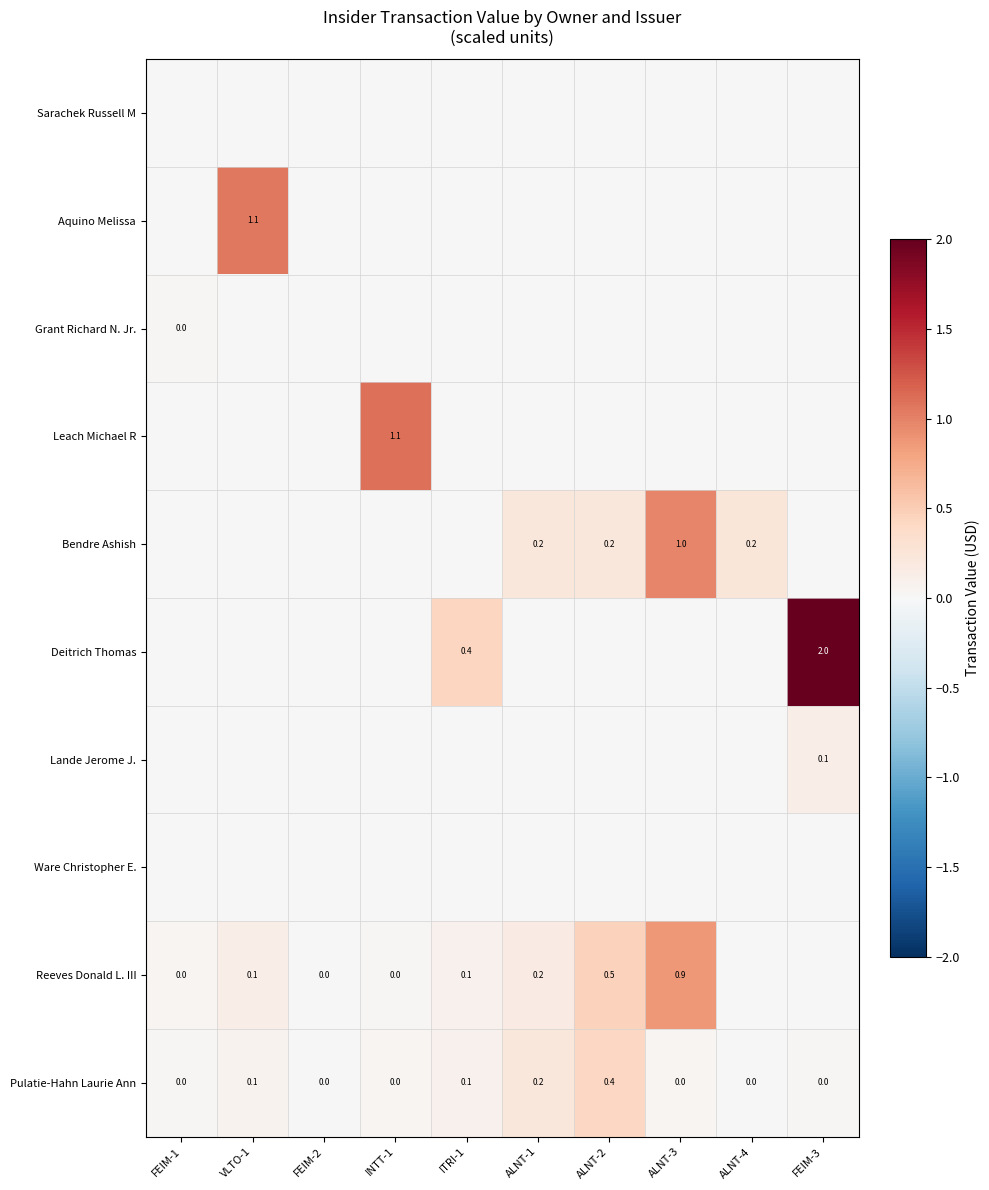

At which category does the chart reach its peak across all series?

FEIM-3